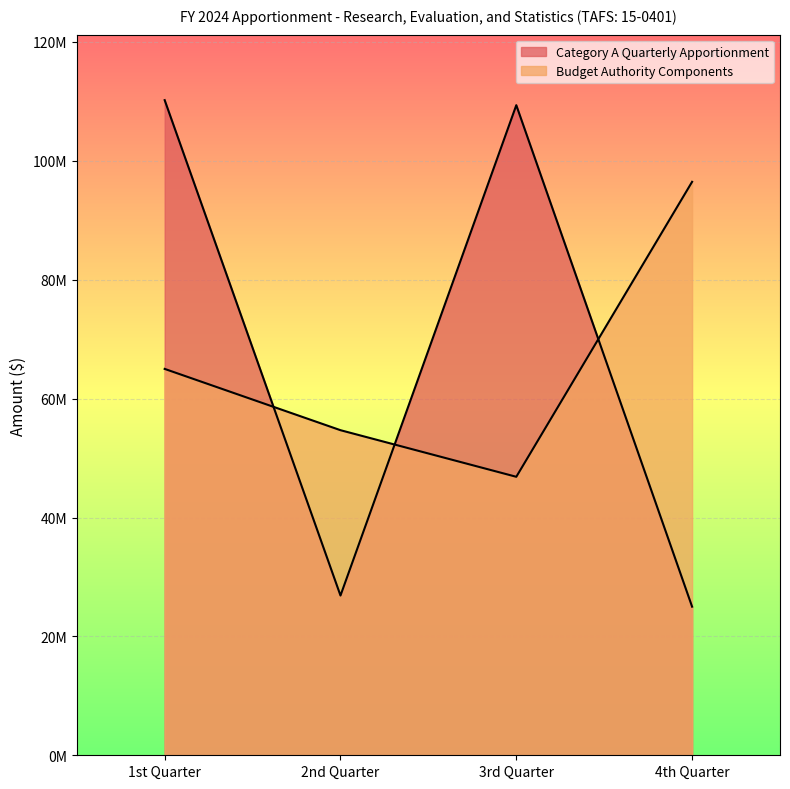

How many series are shown in this chart?

2